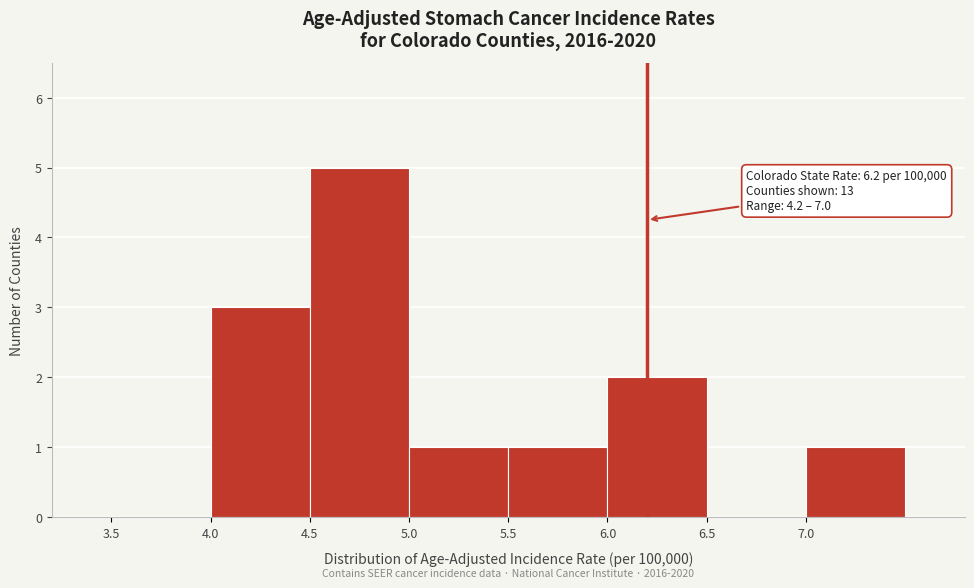

Over which range of the x-axis is the bar tallest?

4.5 to 5.0